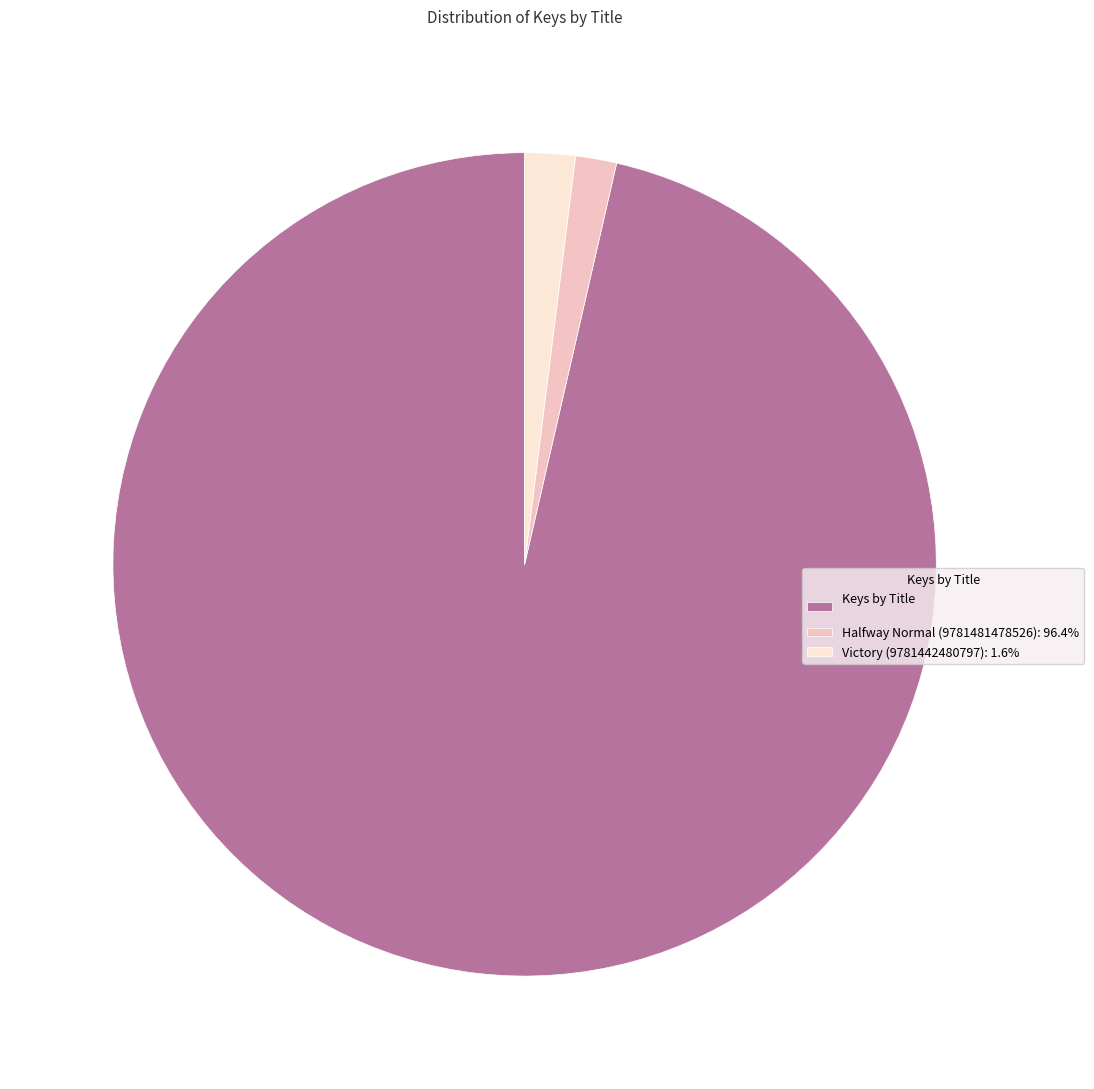

Is there a majority slice in this chart?

Yes